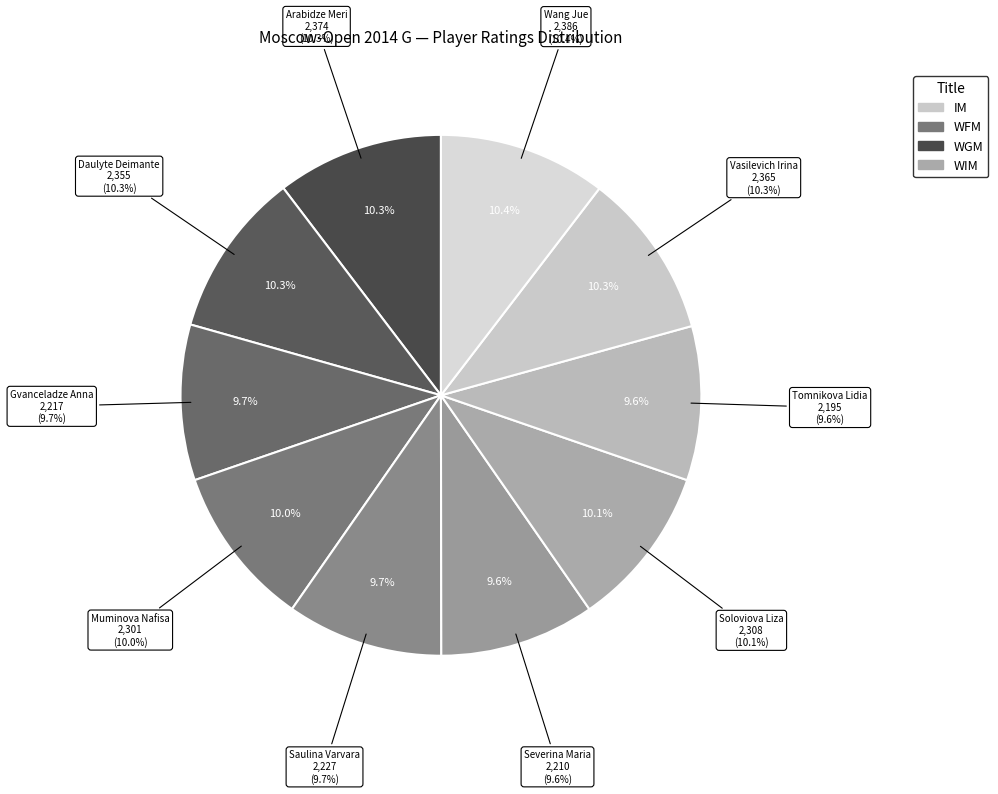

To the nearest percent, what is the combined percentage of WGM and WFM?

20%